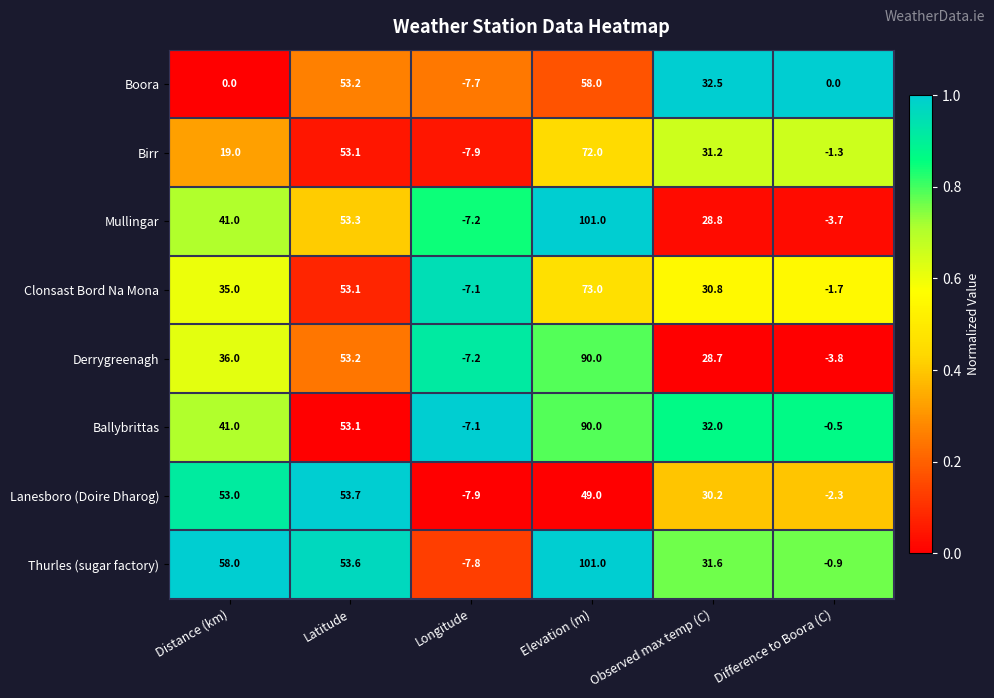

Where does the Lanesboro (Doire Dharog) series first go above 49?

Distance (km)